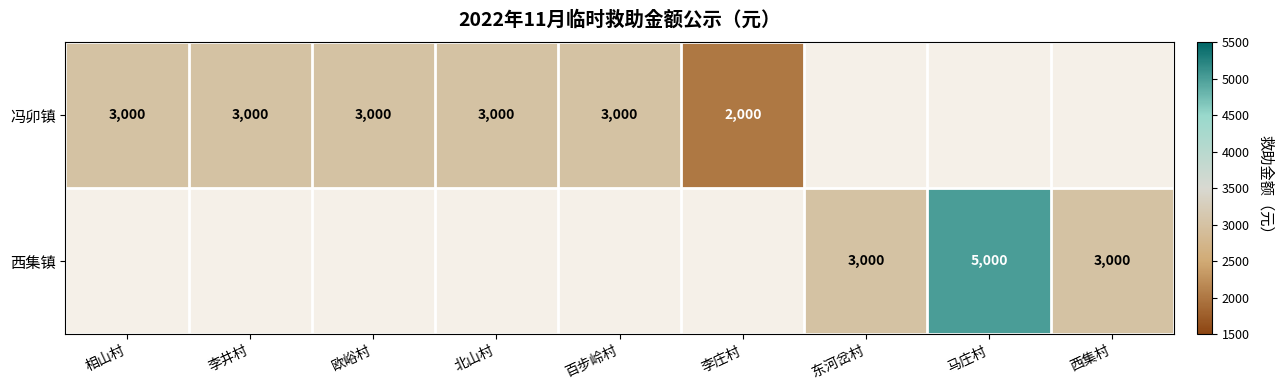

Is it true that 冯卯镇 equals 2000 at 李庄村?

True